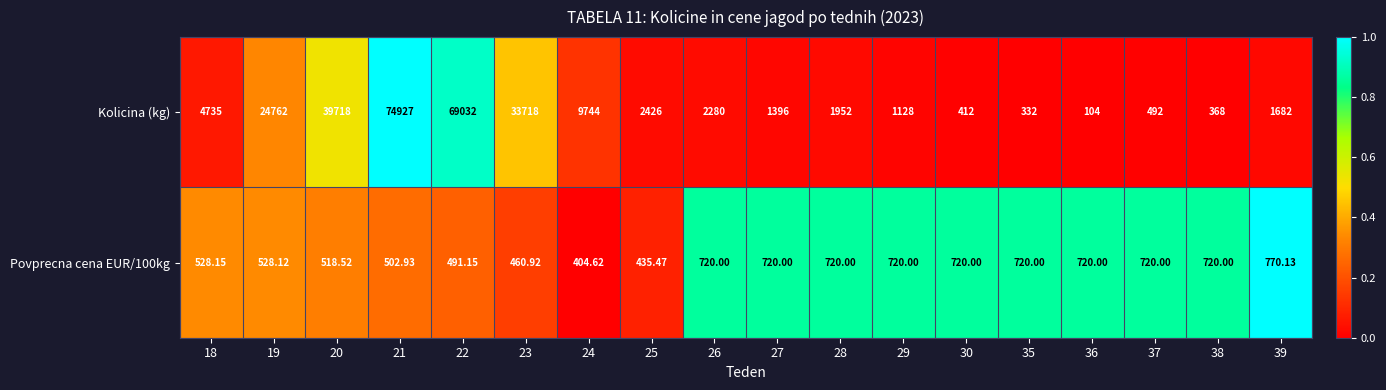

Which series changed the most between 27 and 30?

Kolicina (kg)